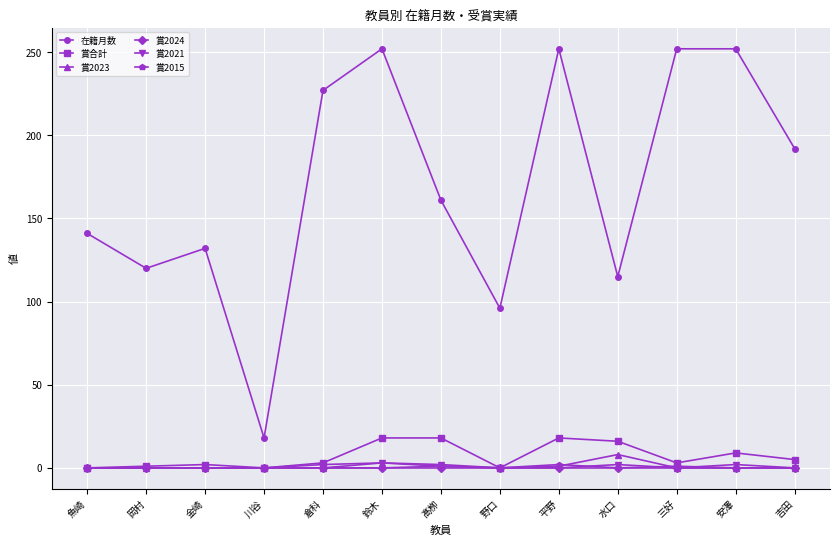

Which series has the largest range (max minus min)?

在籍月数